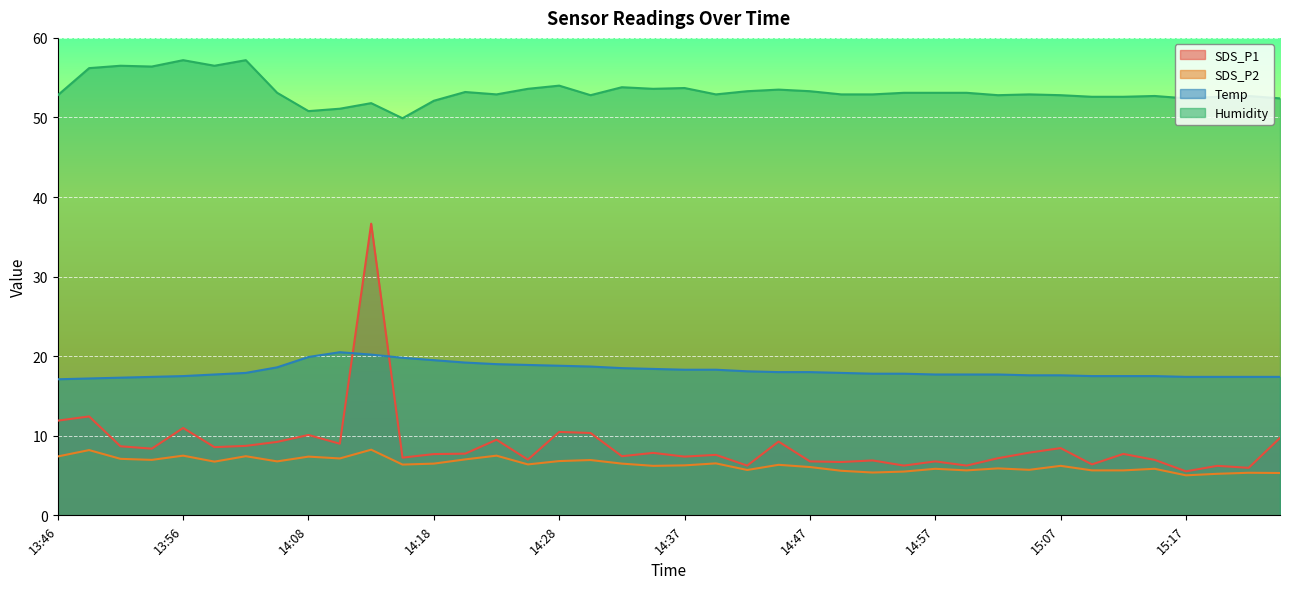

What is the difference between the highest and lowest values at 14:23?

45.4